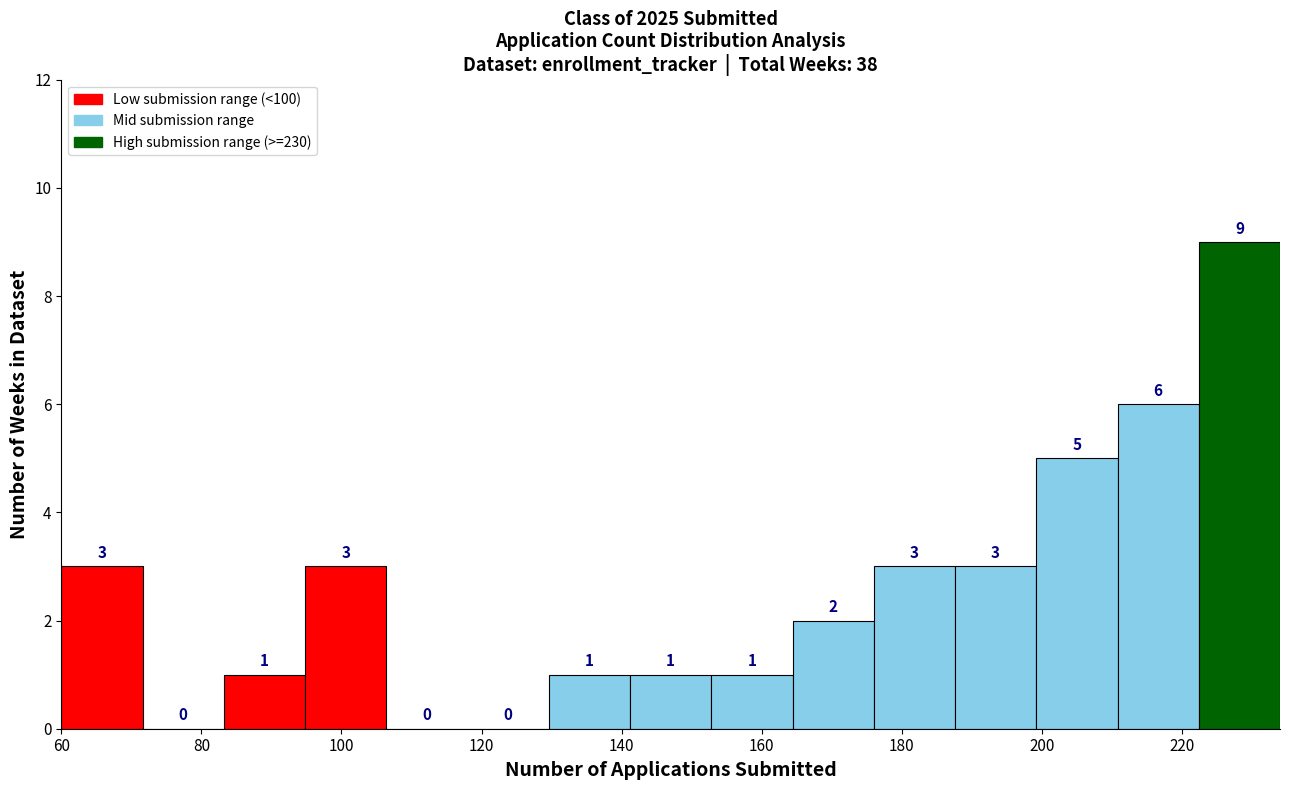

What is the height of the bar covering 141.2 to 152.8 on the x-axis? The bar edges are not printed on the chart, so give them approximately, as read against the axis.

1